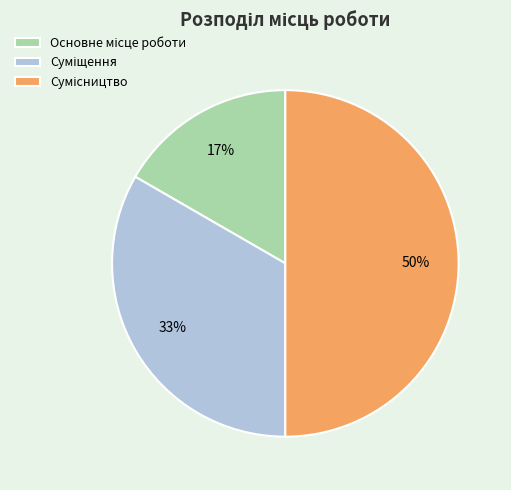

To the nearest percent, what is the difference between the largest and smallest slice percentages?

33%